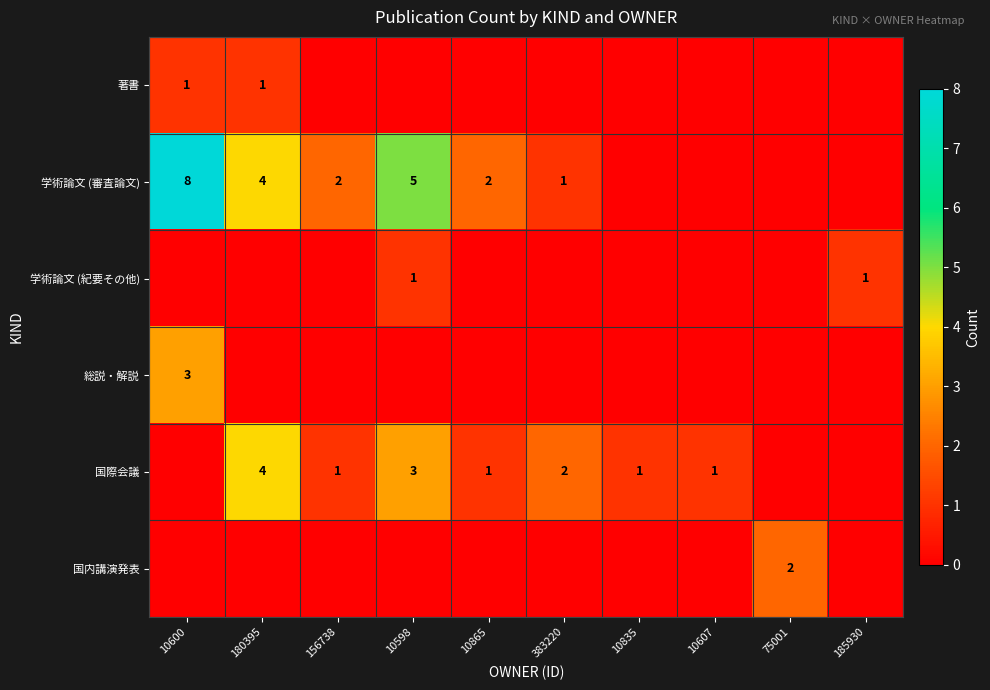

Is it true that 総説・解説 equals 4 at 10600?

False